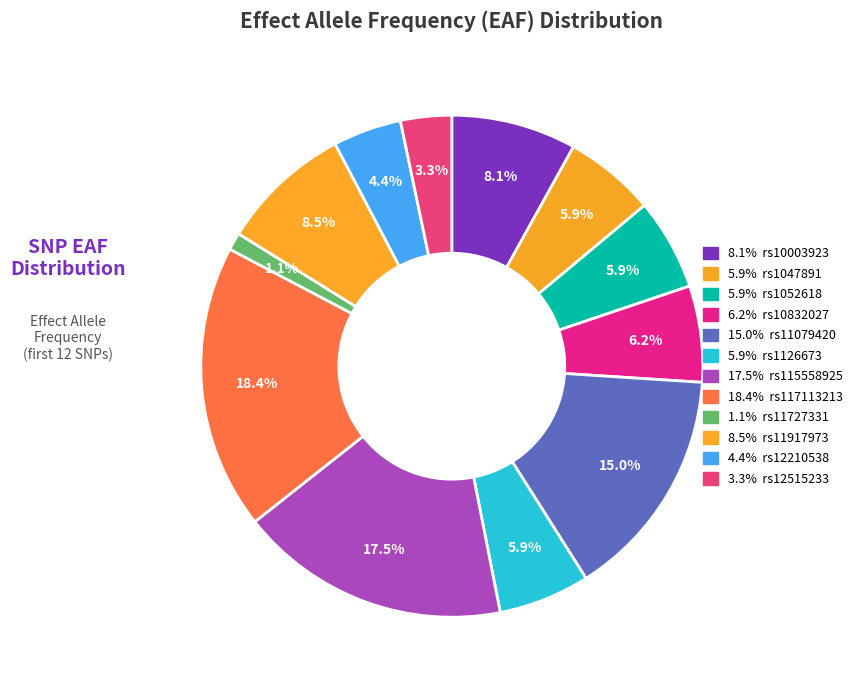

How many segments does this pie chart have?

12